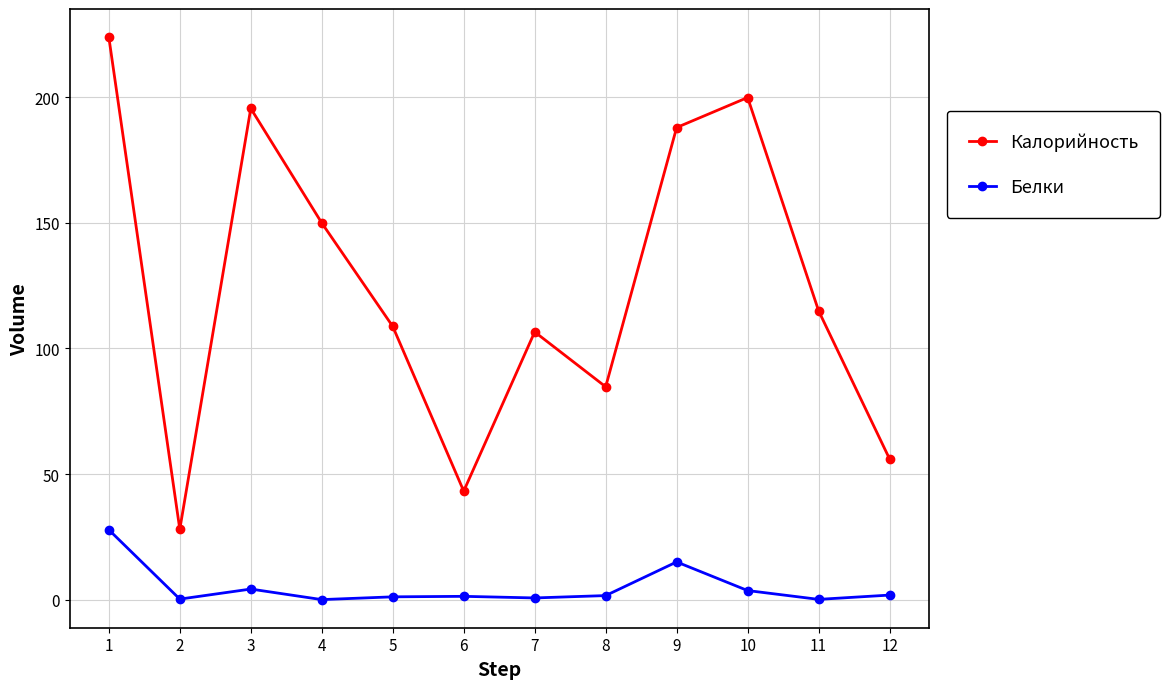

Is the value of Калорийность at 10 greater than the value of Белки at 2?

Yes